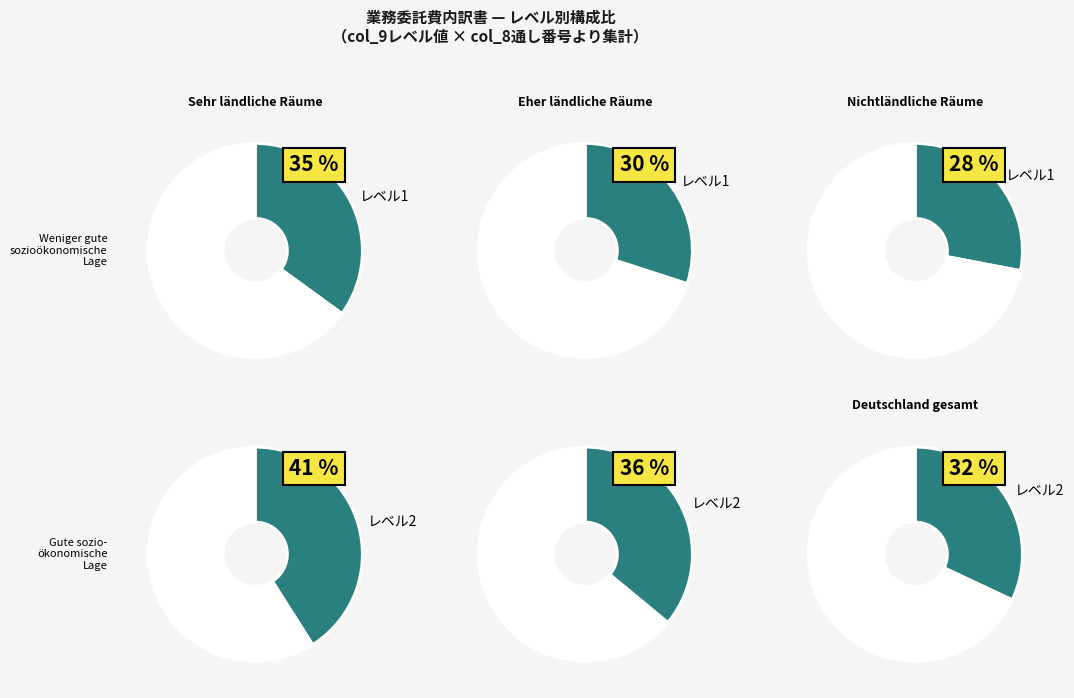

Is 下部工補修設計 the majority of the pie?

No